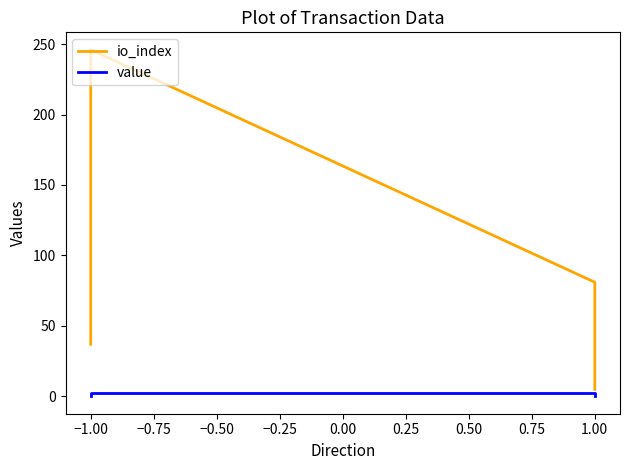

True or false: value has a value of 0.0 at −1.00.

False